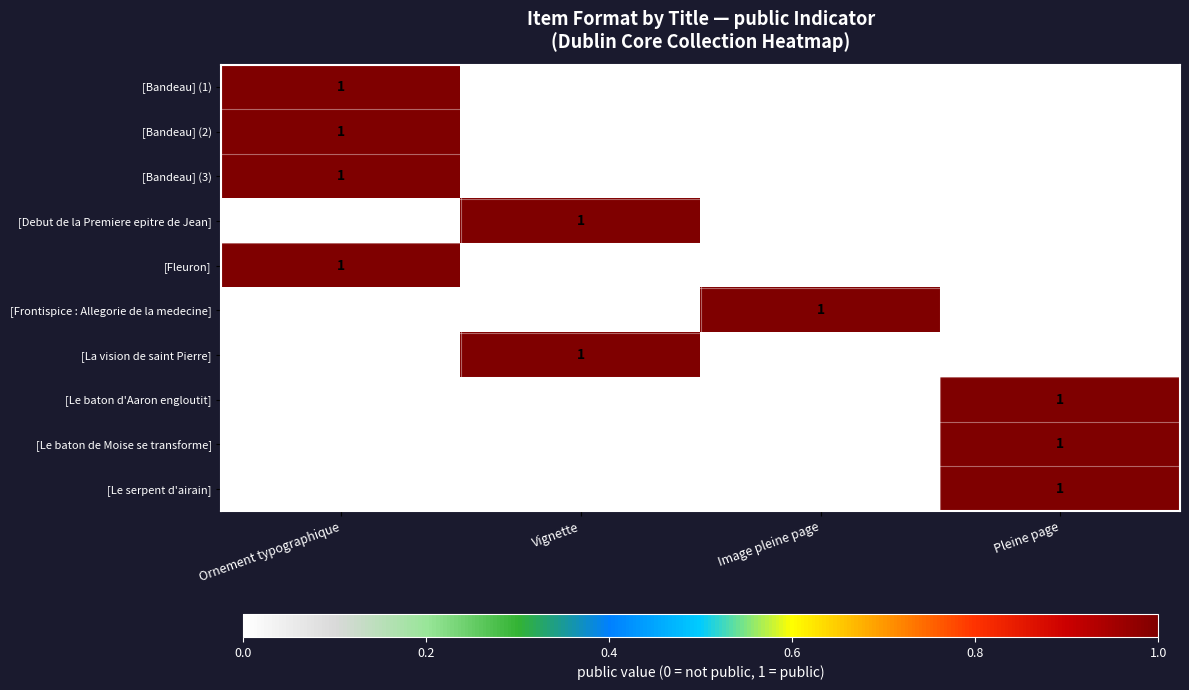

Count the number of categories in the chart.

4